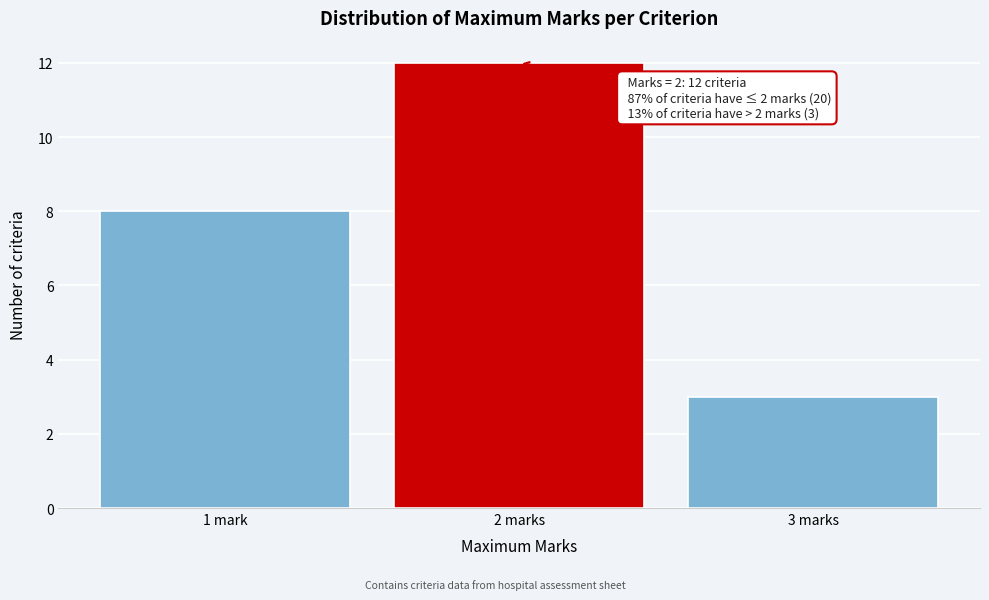

Reading right to left, extract all data points from this chart.

3	12	8